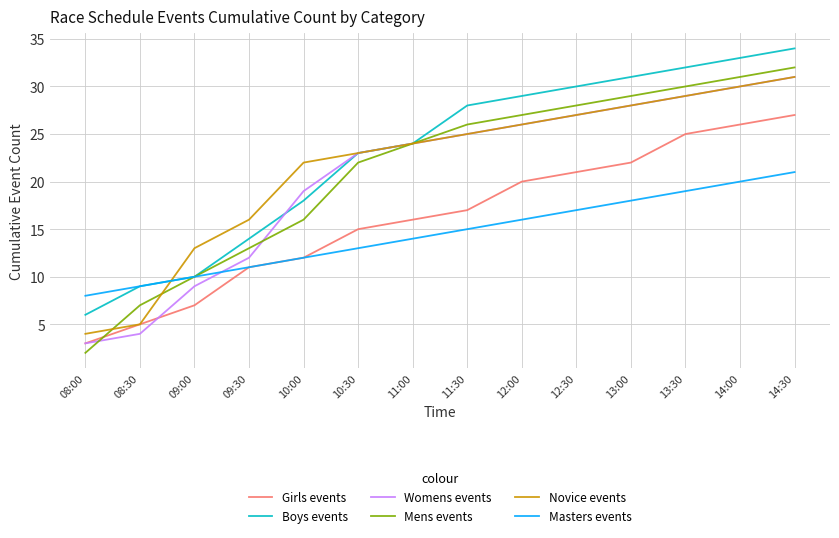

What is the total value across all series at 14:00?

170